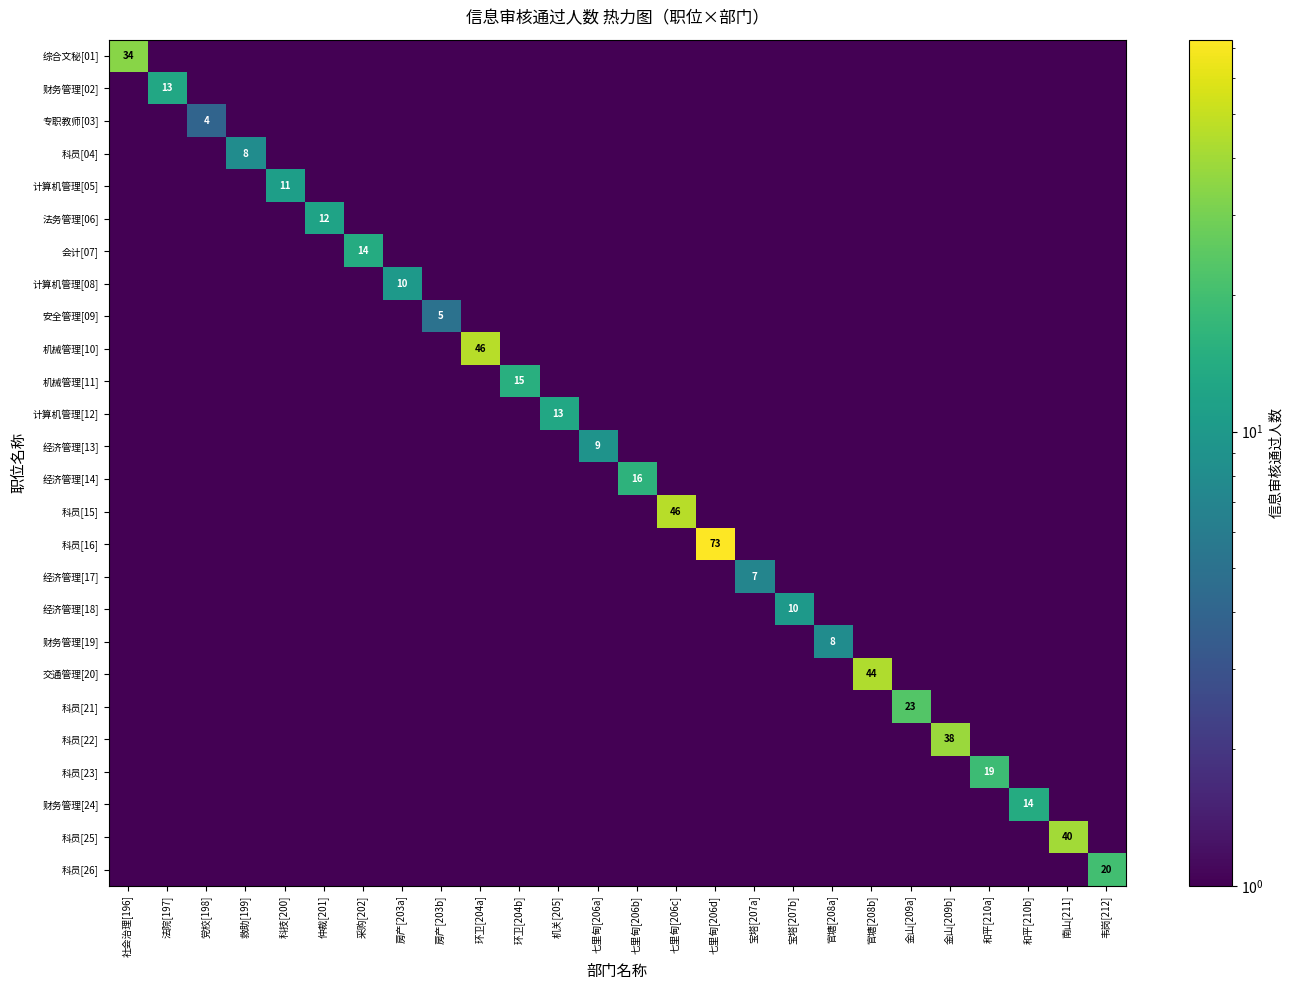

What is the difference between the highest and lowest values at 仲裁[201]?

11.5